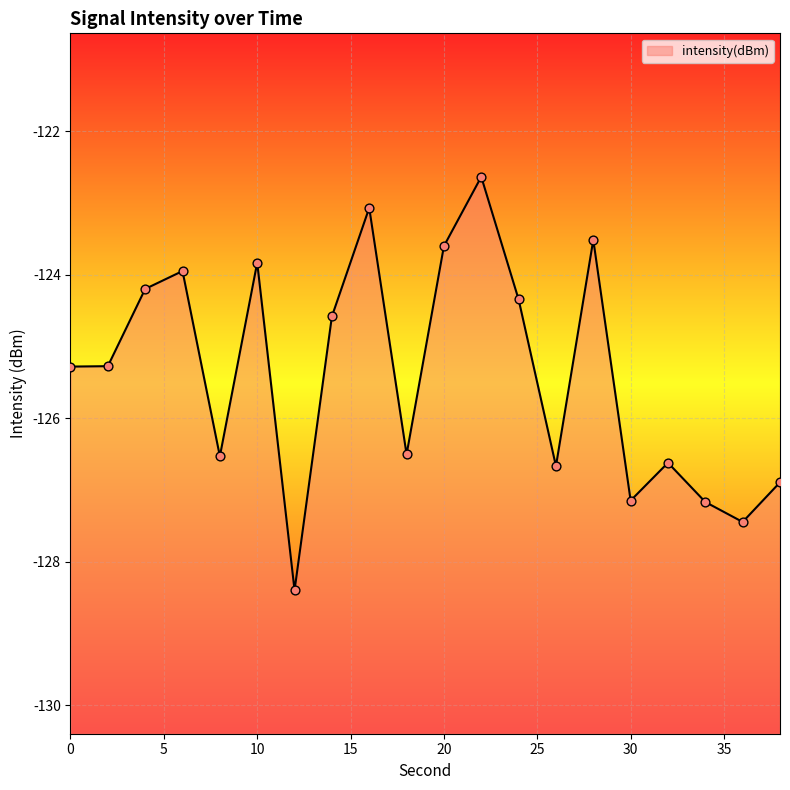

What is the change in value from 12 to 18?

+1.9